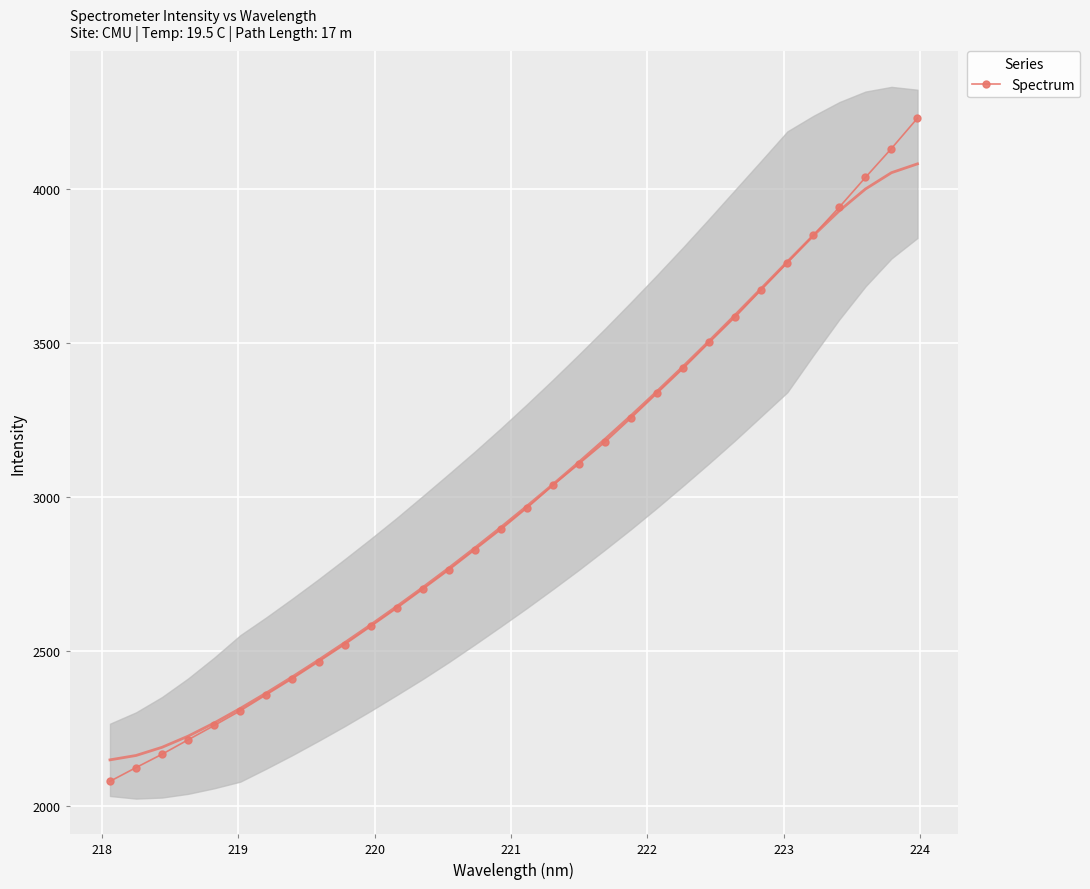

What is the highest value of the Spectrum series?

4229.1